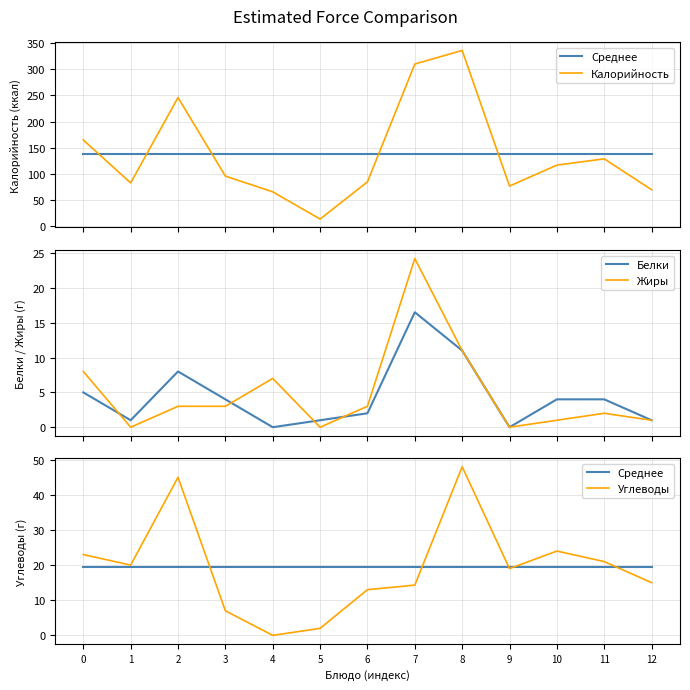

Between 6 and 8, which series saw the biggest shift?

Калорийность